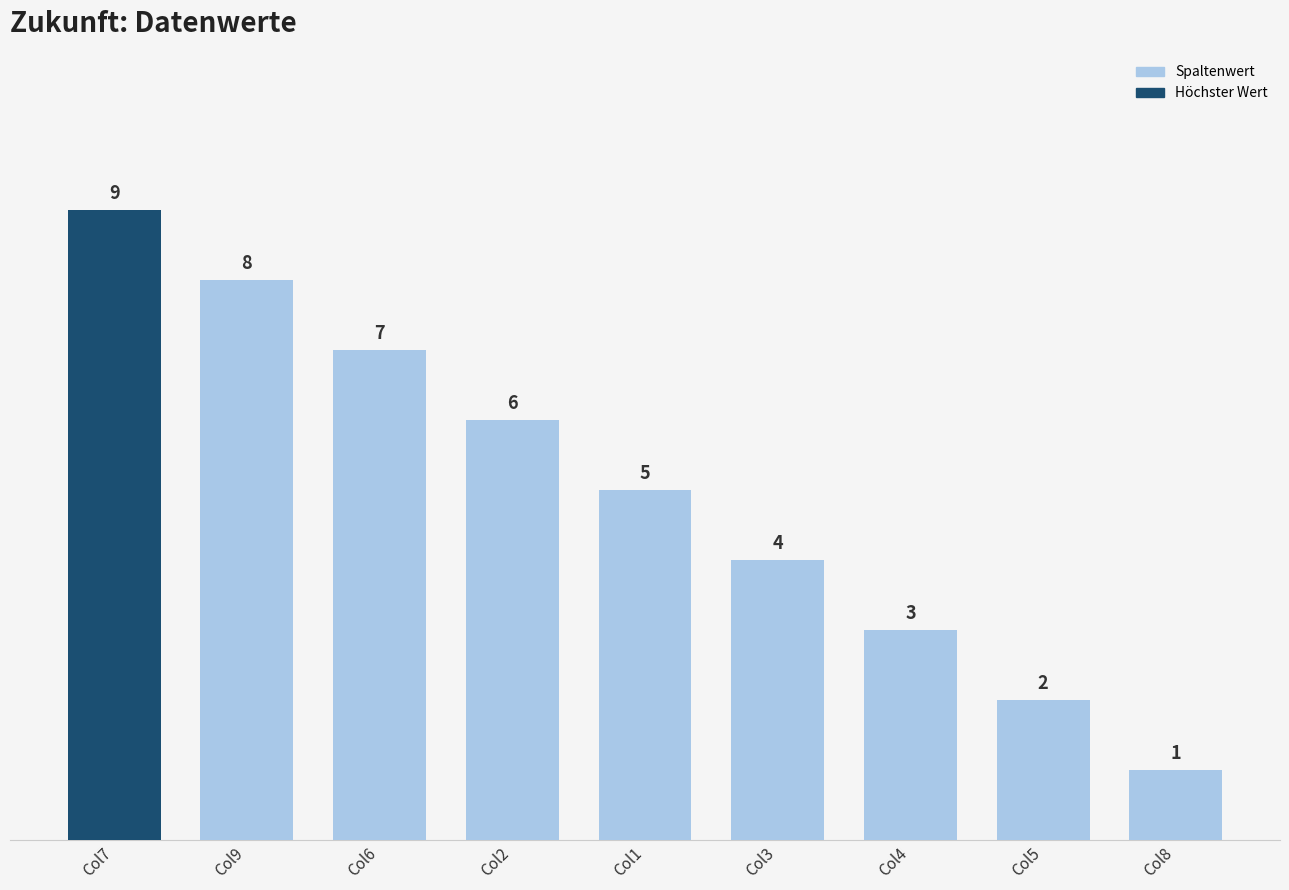

Where is the data nearest to the value 5?

Col1